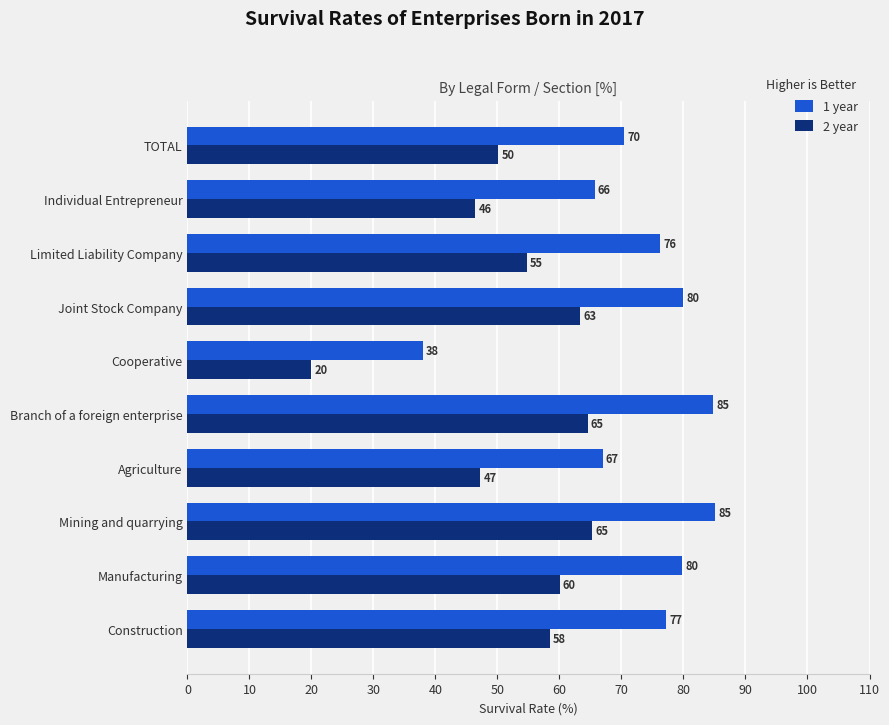

The 1 year series shows 130.5 at Manufacturing. True or false?

False